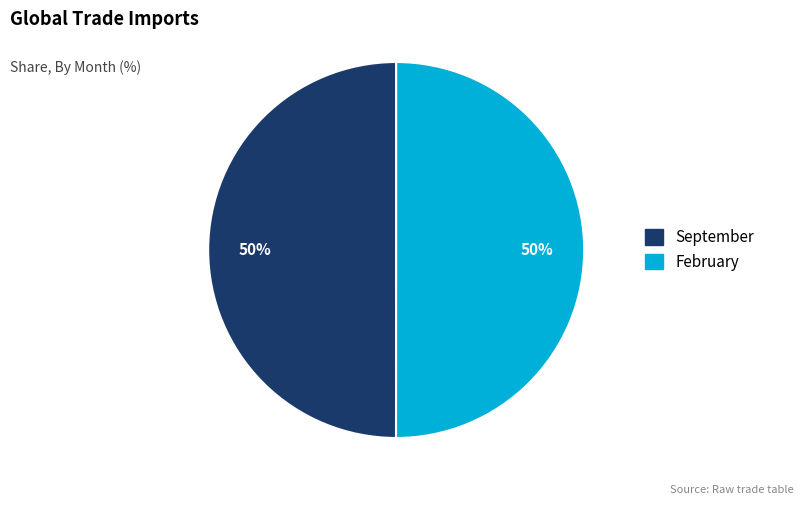

To the nearest percent, what percentage of the pie is February?

50%